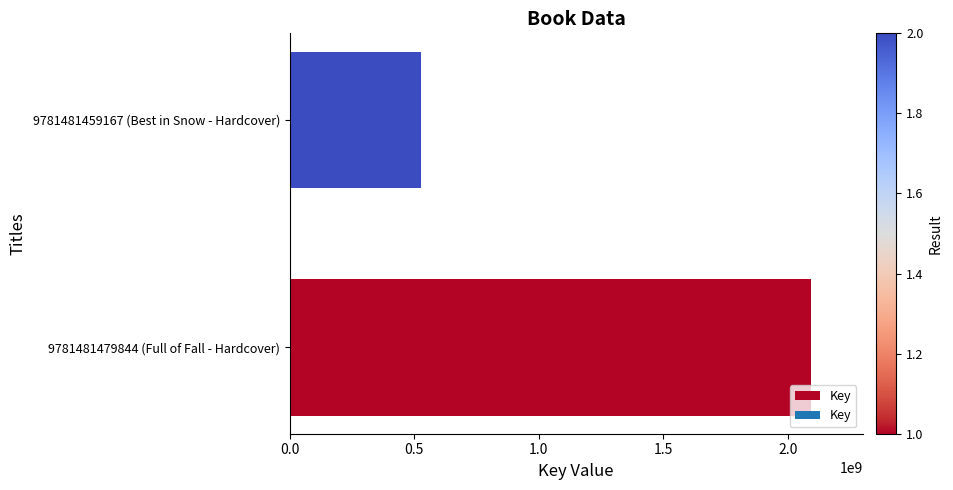

The value at 9781481479844 (Full of Fall - Hardcover) is 2091989748. True or false?

True